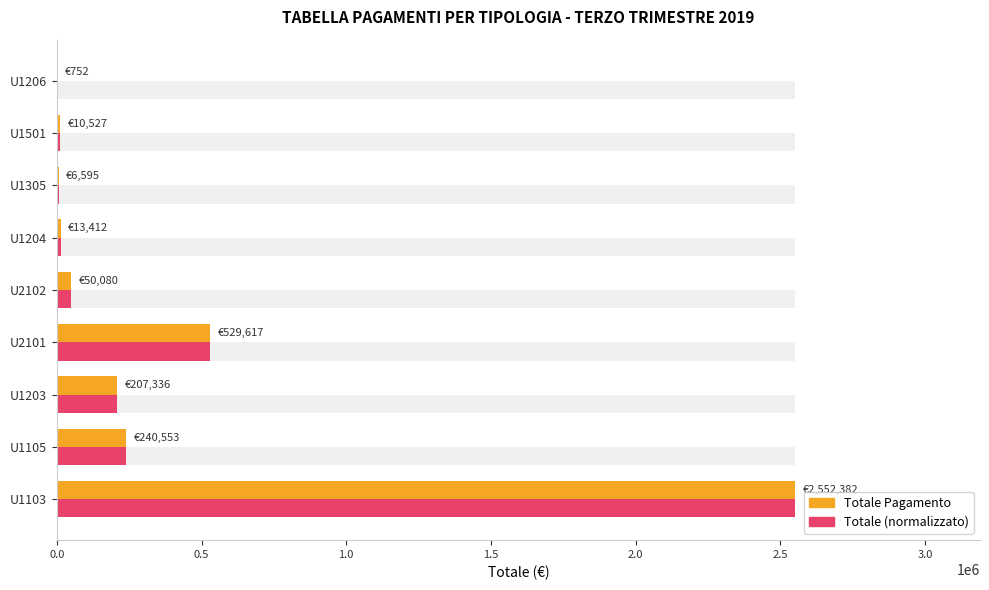

True or false: Totale Pagamento has a value of 807124.6 at U2101.

False